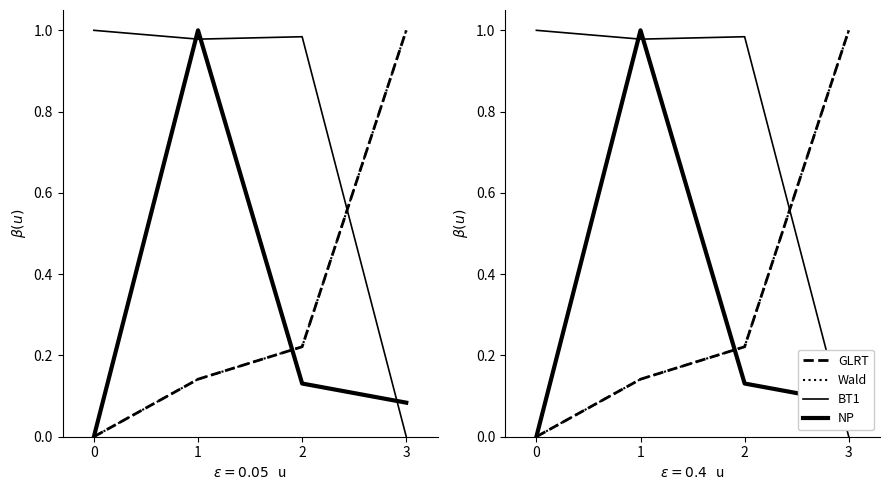

How many interior local peaks does the NP series have?

1